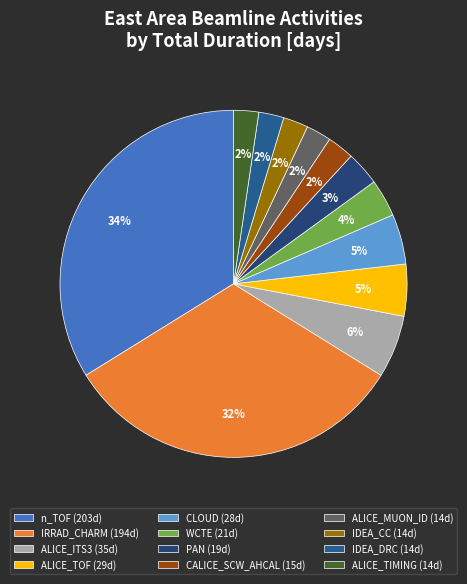

How many slices are in this pie chart?

12